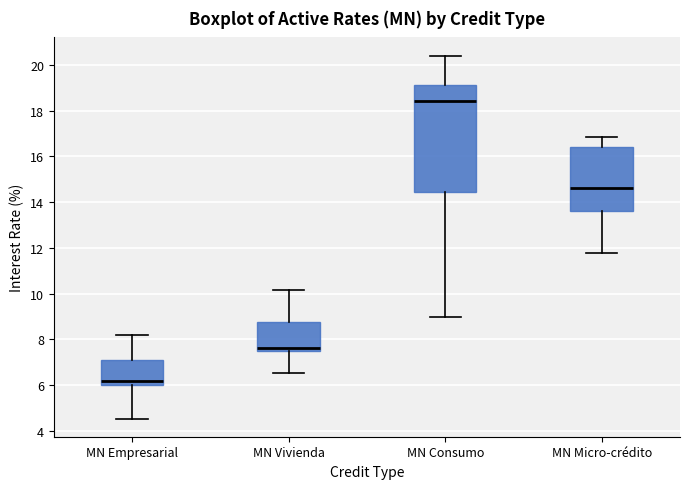

Which box is the tallest, from its lower edge to its upper edge?

MN Consumo